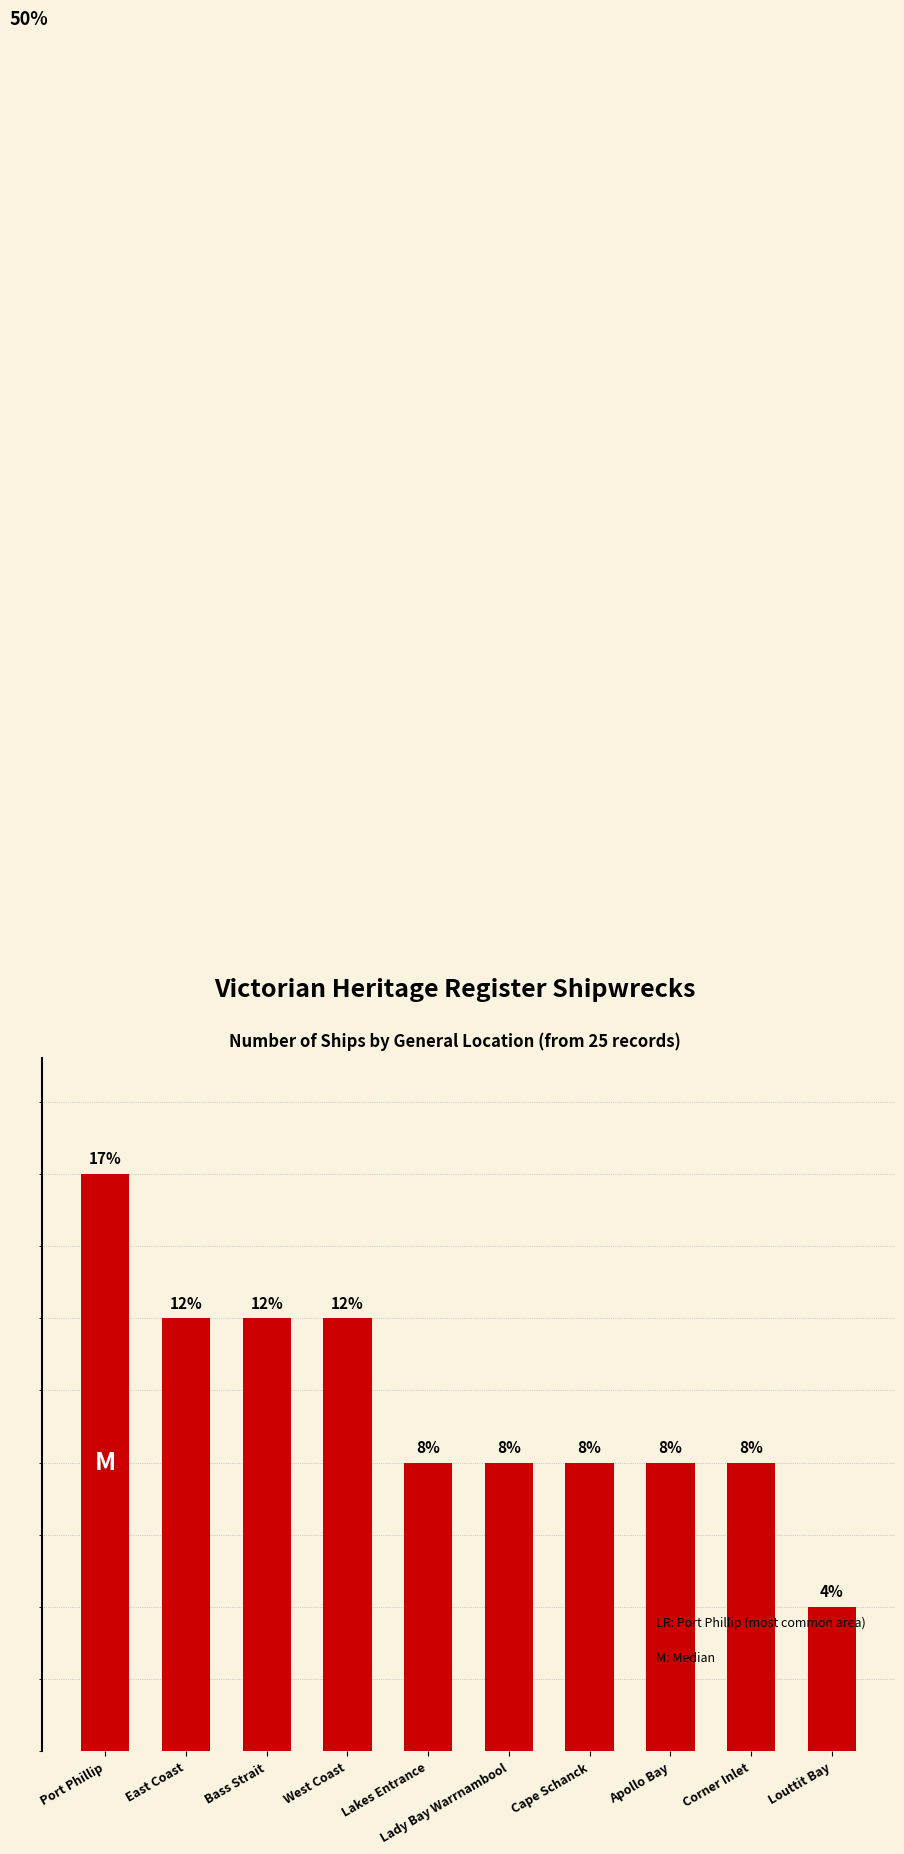

Are the bars horizontal?

No